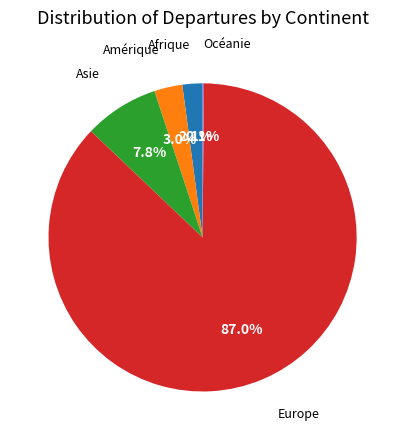

Does any single category account for the majority?

Yes